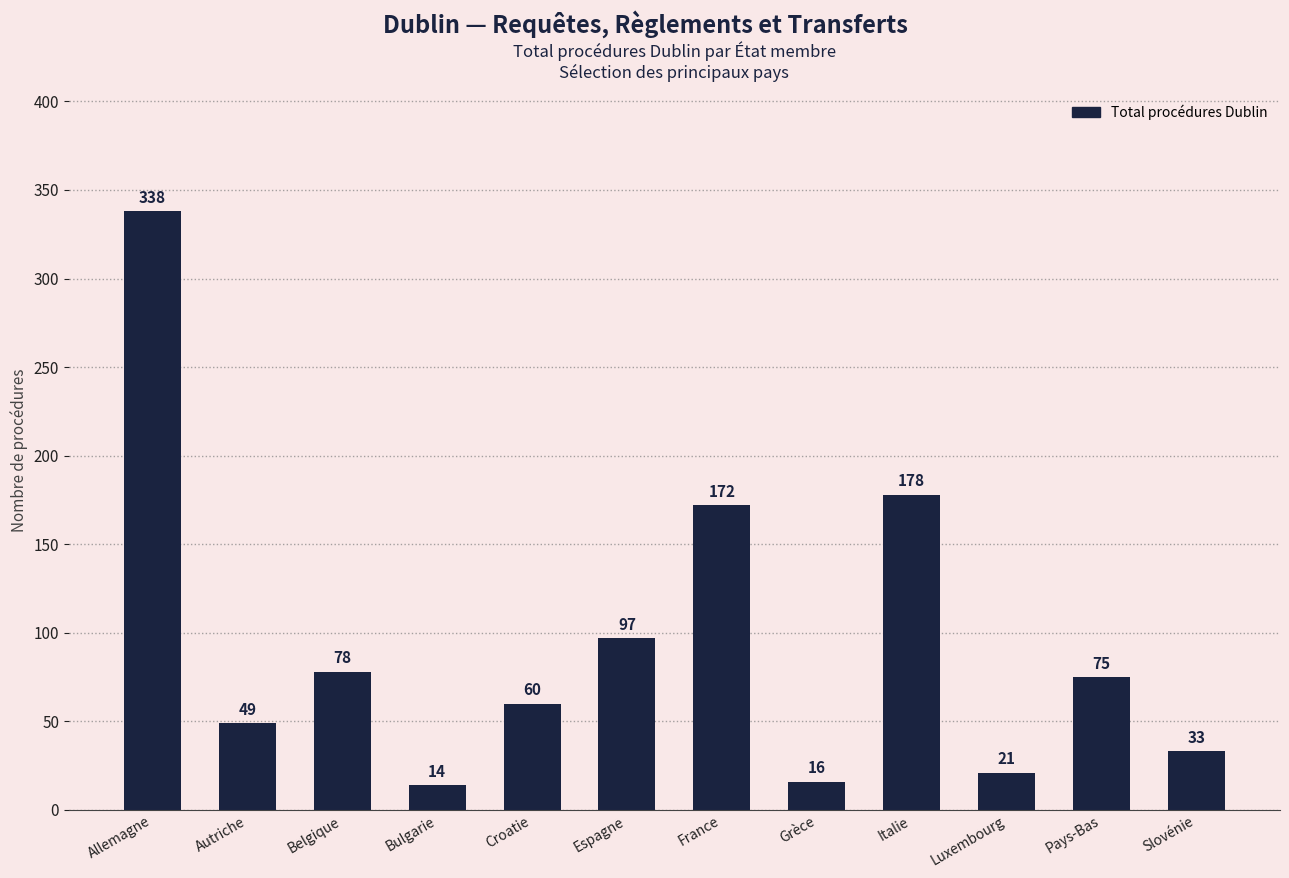

What position from the left is Pays-Bas?

11